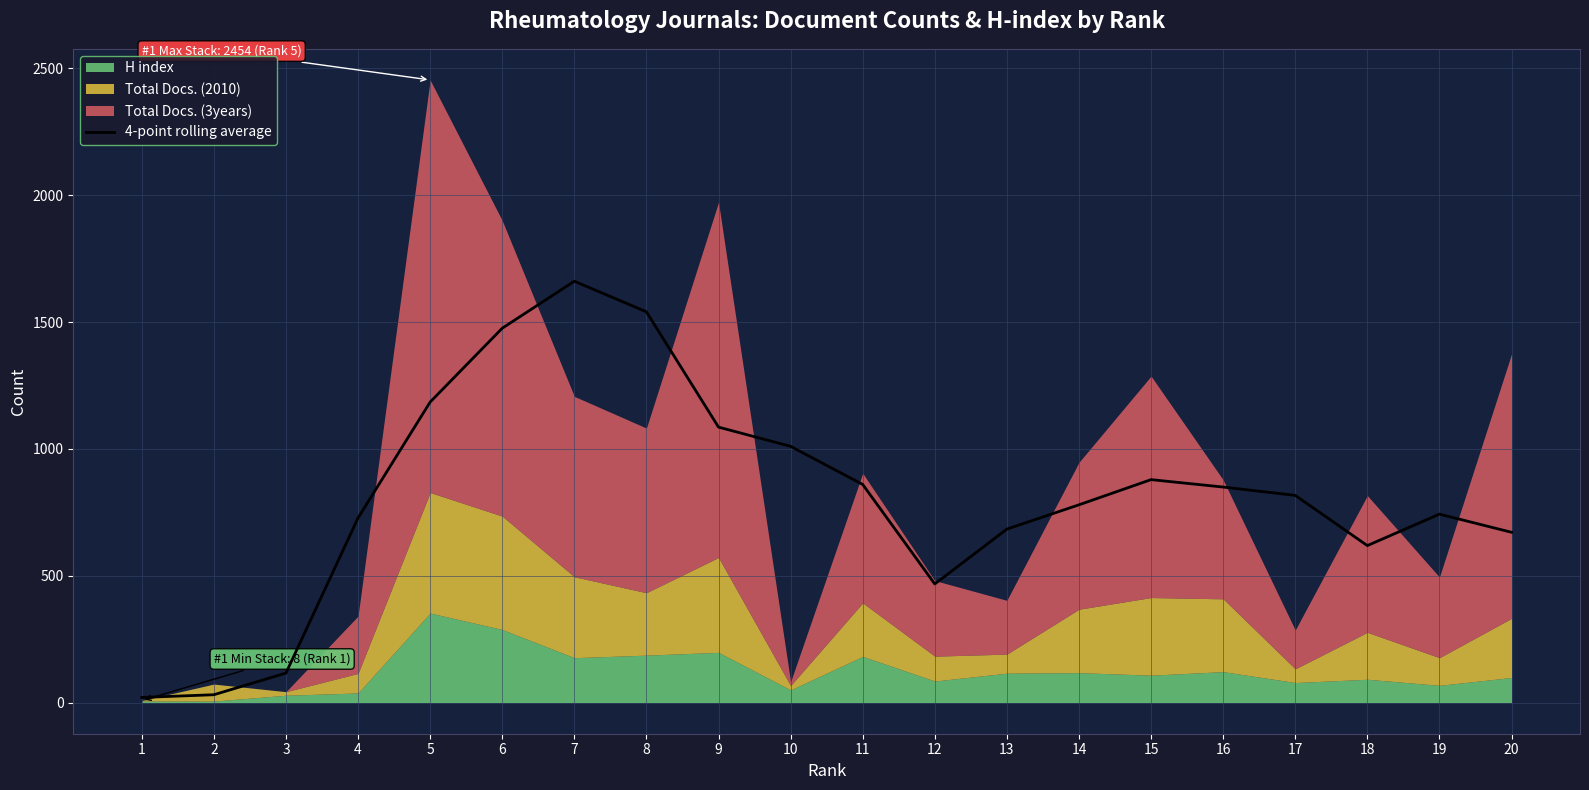

Which label corresponds to the smallest value in the chart?

1